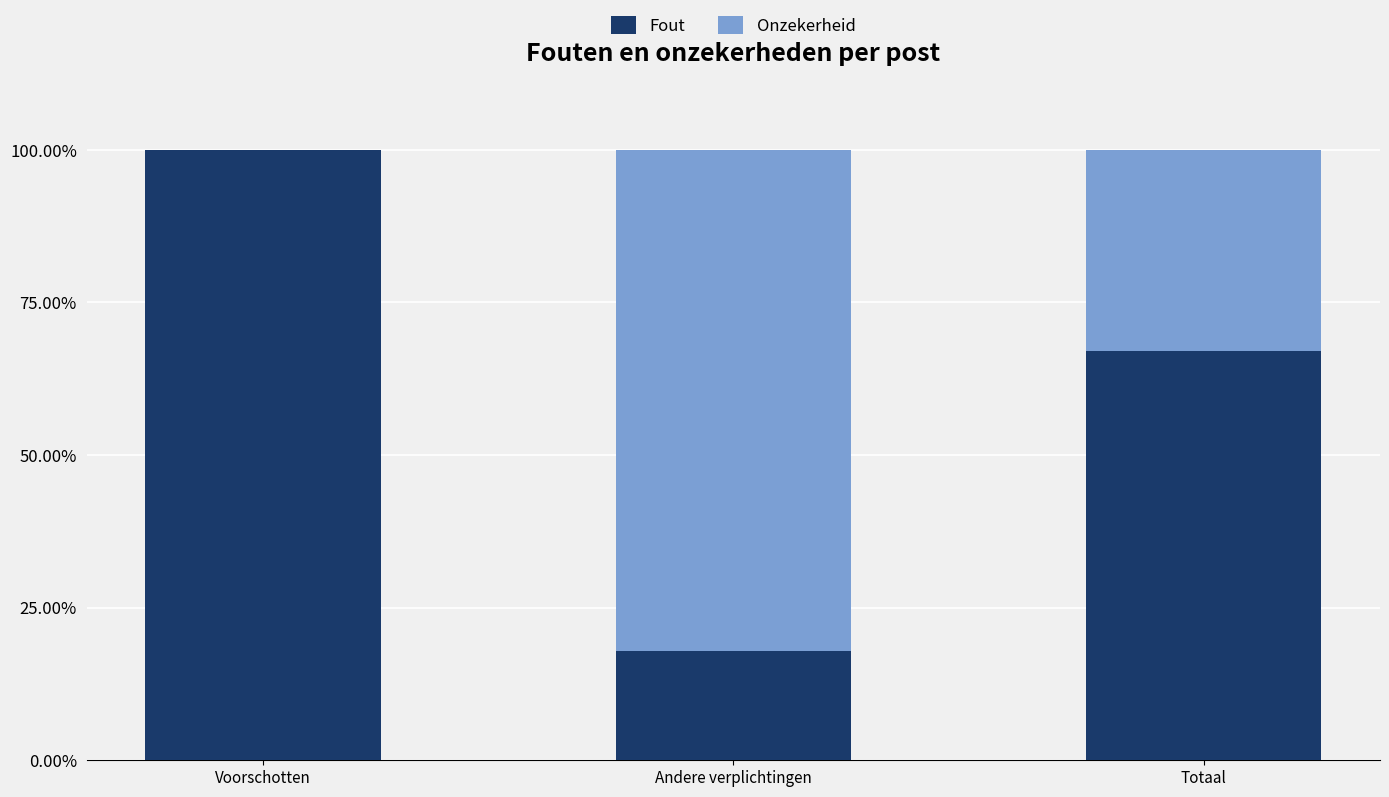

What is the highest value of the Fout series?

100.0